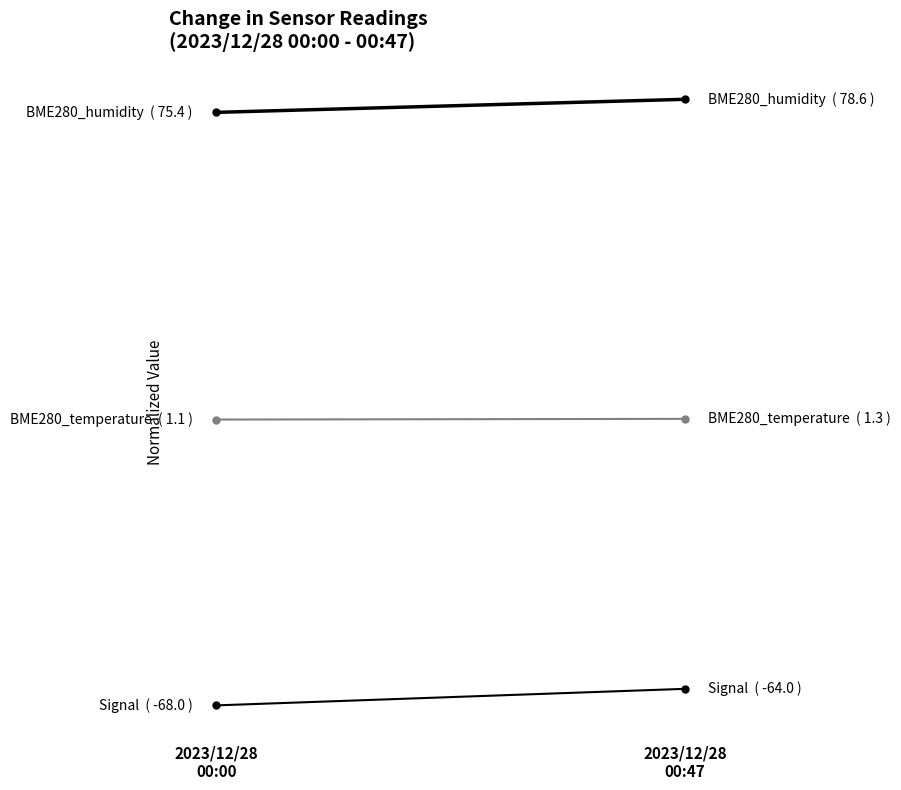

Between 2023/12/28
00:47 and 2023/12/28
00:00, which is larger?

2023/12/28
00:47